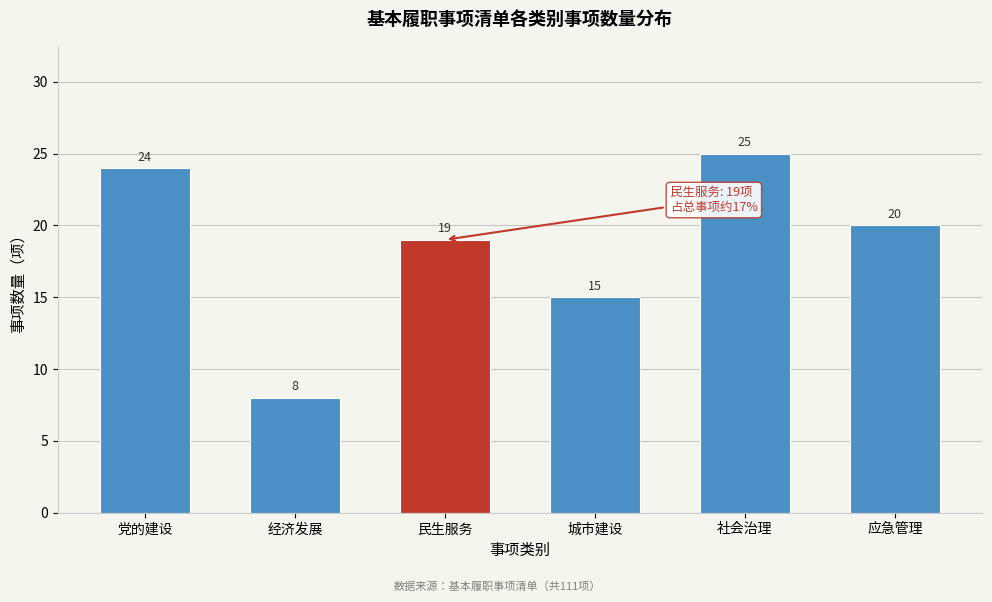

Reading left to right, list all the values displayed in this chart.

24	8	19	15	25	20